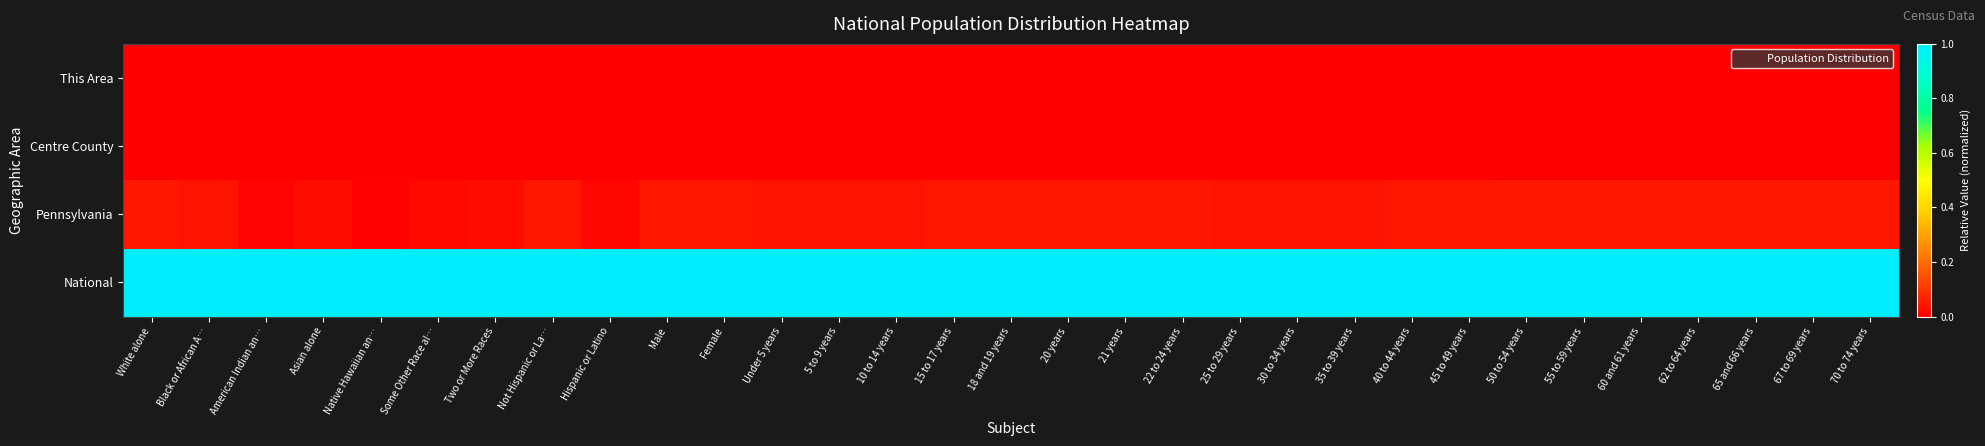

What is the difference between the highest and lowest values at White alone?

1.0